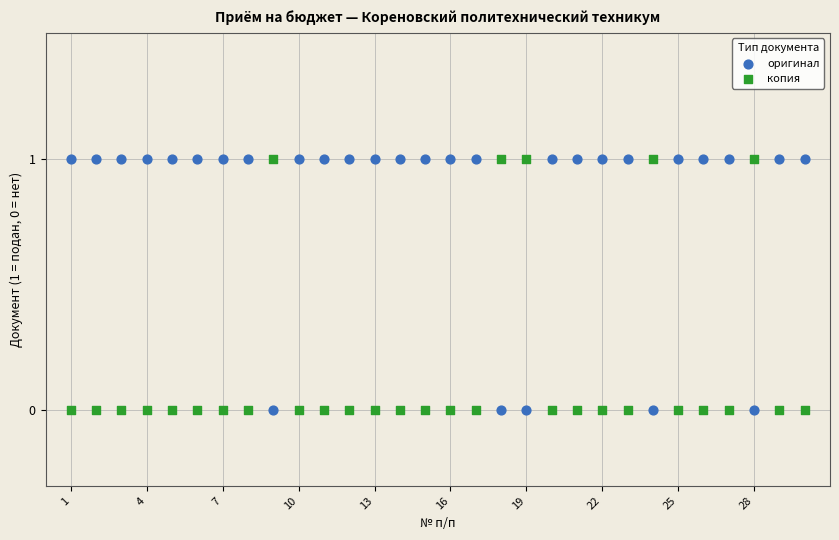

What is the X range (max minus min) for the scatter plot?

29